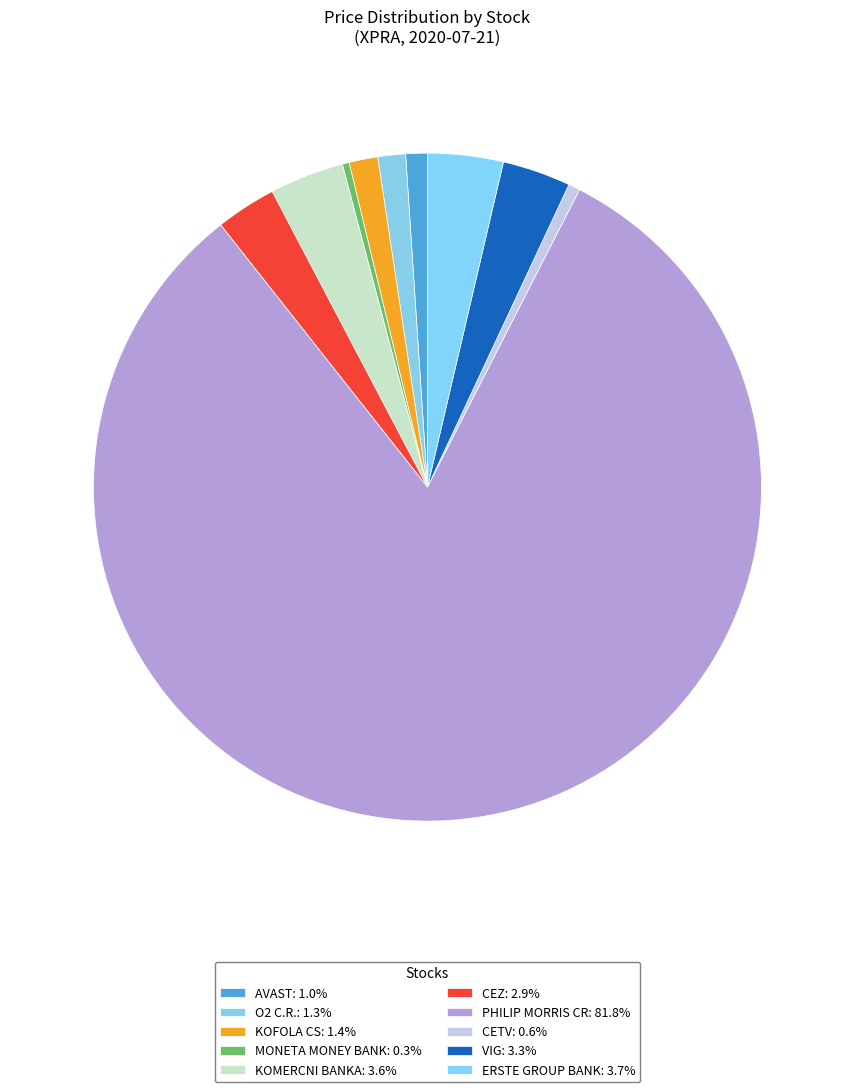

Is there a majority slice in this chart?

Yes